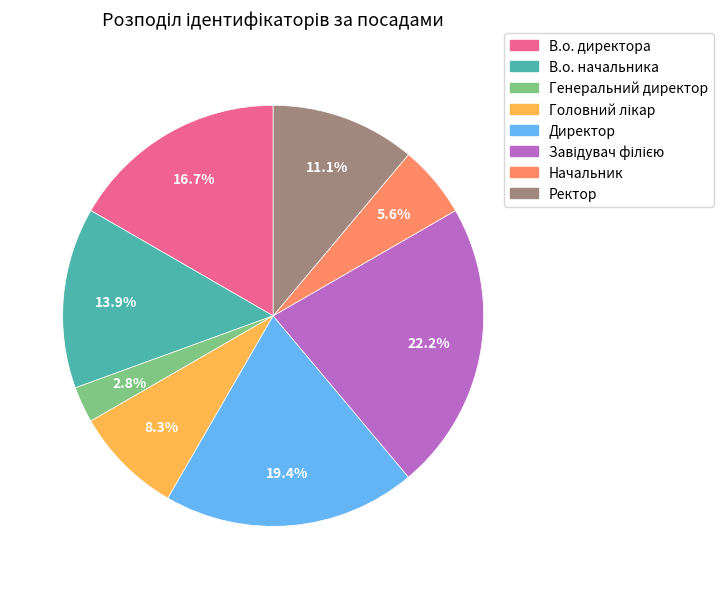

To the nearest percent, what percentage of the pie is Ректор?

11%